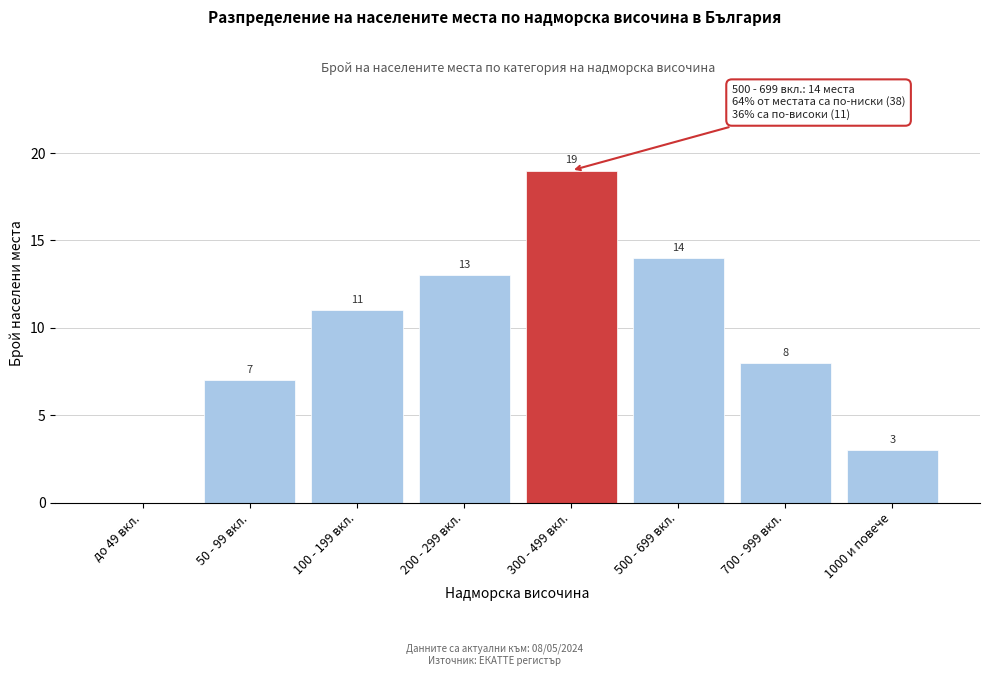

Reading right to left, transcribe all the data shown in this chart.

1000 и повече=3	700 - 999 вкл.=8	500 - 699 вкл.=14	300 - 499 вкл.=19	200 - 299 вкл.=13	100 - 199 вкл.=11	50 - 99 вкл.=7	до 49 вкл.=0